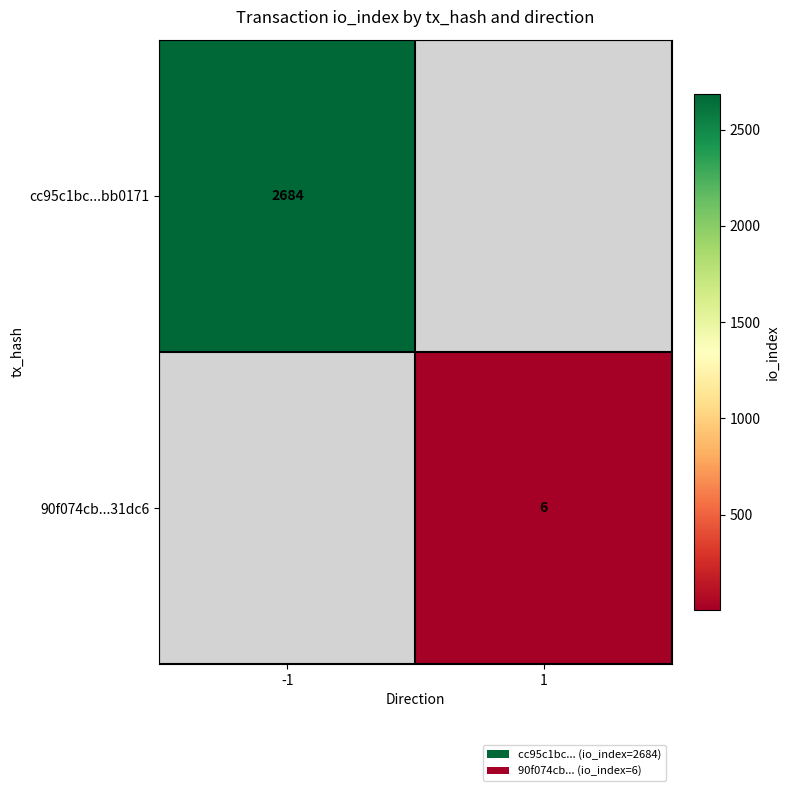

Which has a higher value, 1 or -1?

-1